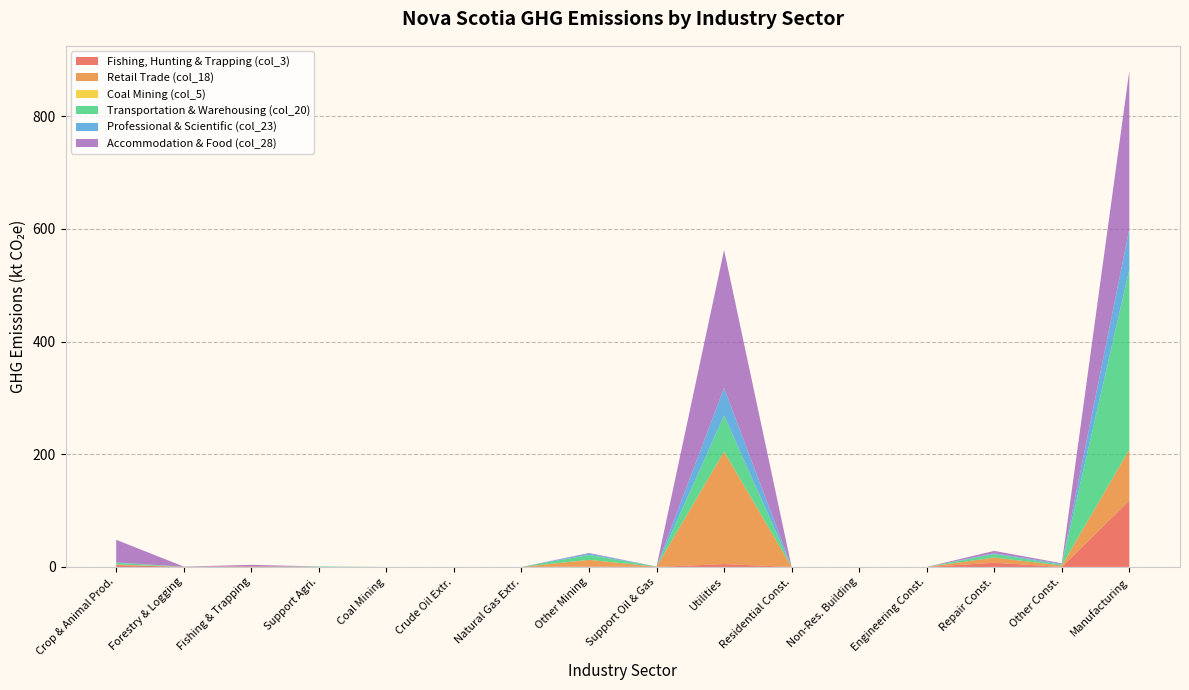

Which category has the highest value in the Fishing, Hunting & Trapping (col_3) series?

Manufacturing